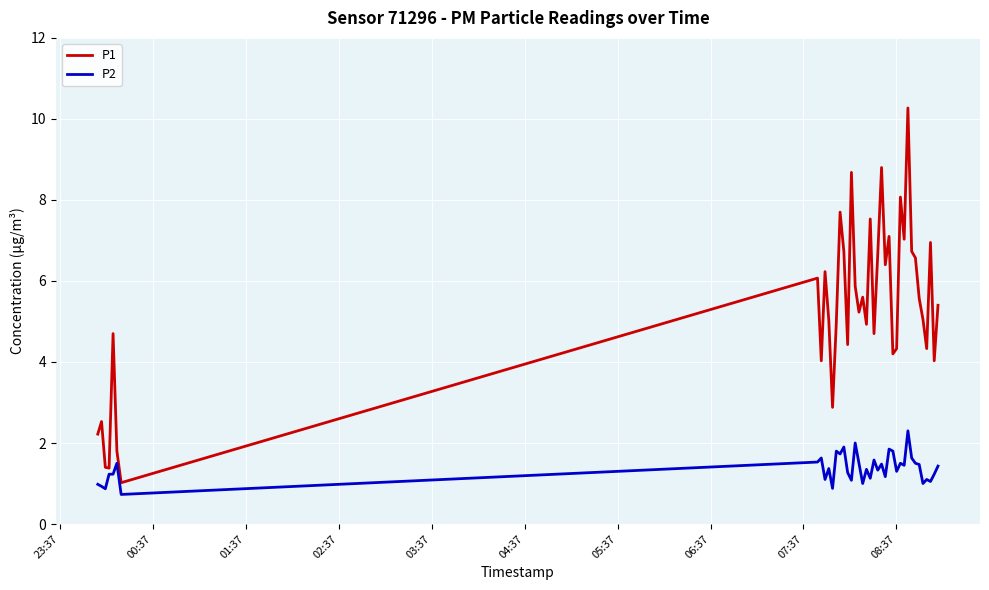

Which series has the largest total across all categories?

P1